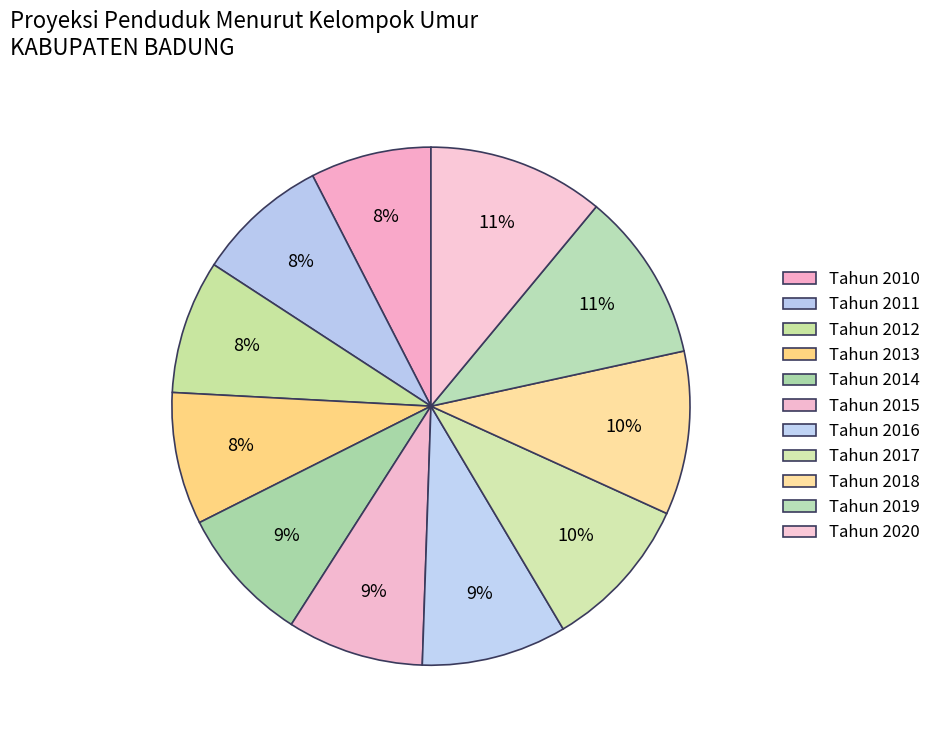

True or false: Tahun 2012 accounts for 2% of the total.

False